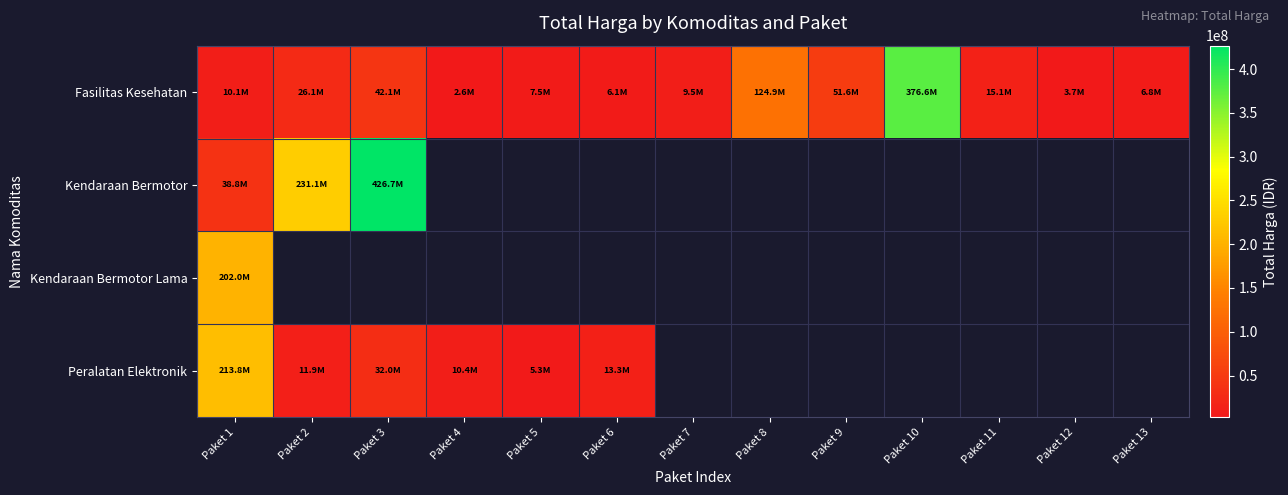

What is the approximate value of Fasilitas Kesehatan at Paket 1?

10062484.0